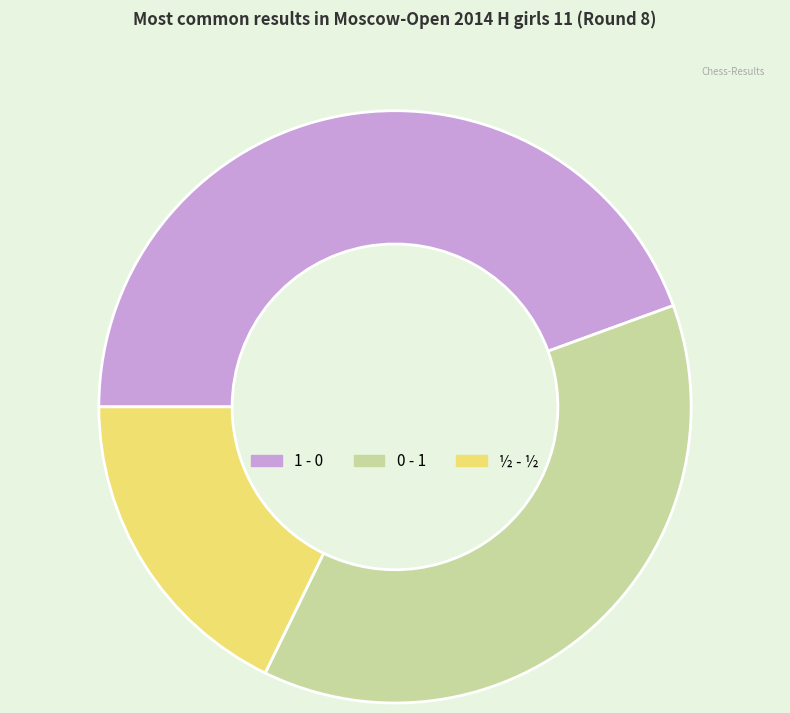

Do 0 - 1 and 1 - 0 together represent more than half of the pie?

Yes